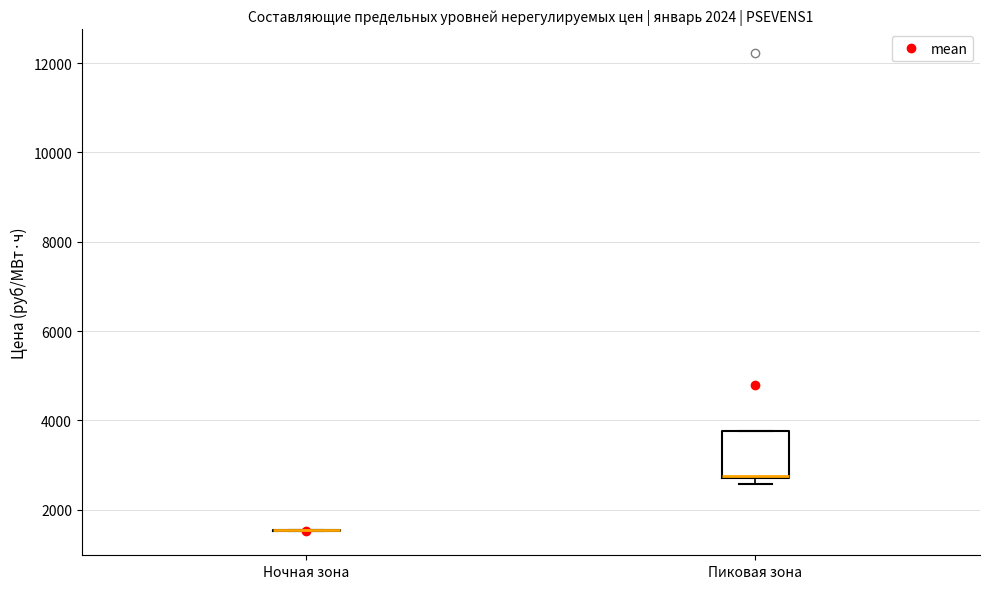

Reading left to right, read every box against the y-axis: the position of its median line, the range the box covers, and the ends of its whiskers. The values are not printed on the chart, so give them approximately, as read against the axis.

Ночная зона: box collapsed to a line at 1600, whiskers 1600 to 1600
Пиковая зона: median 2800 (drawn on the box's lower edge), box 2800 to 3800, whiskers 2600 to 3800